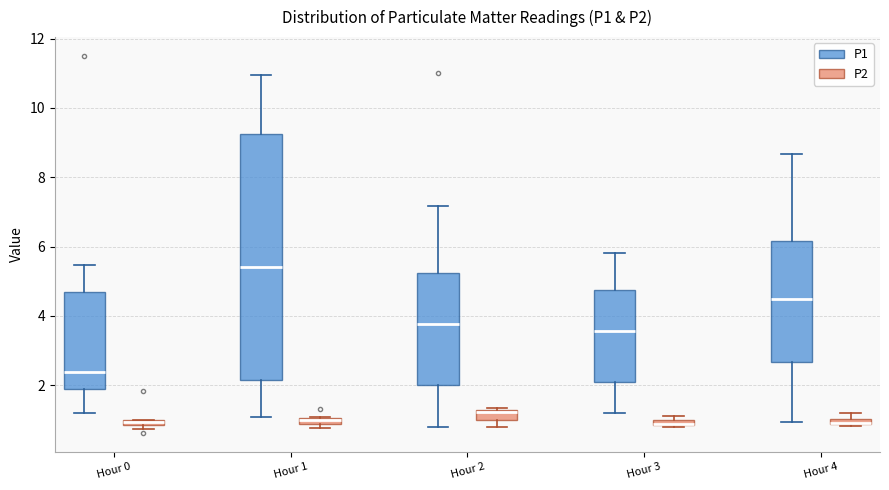

Comparing the boxes themselves (not the whiskers), which one is the tallest?

Hour 1 (P1)